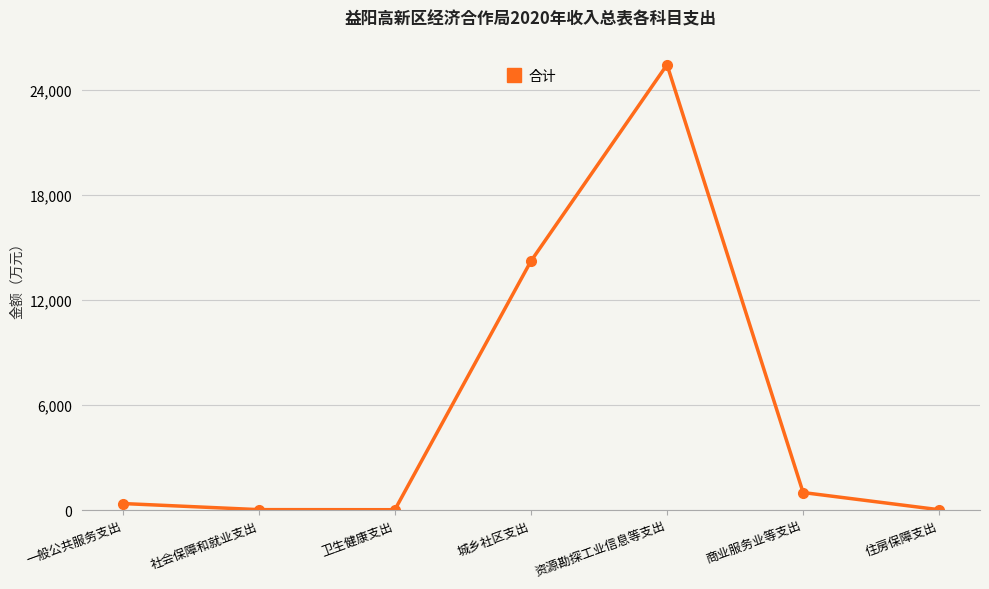

At which label does the data first exceed 371?

一般公共服务支出